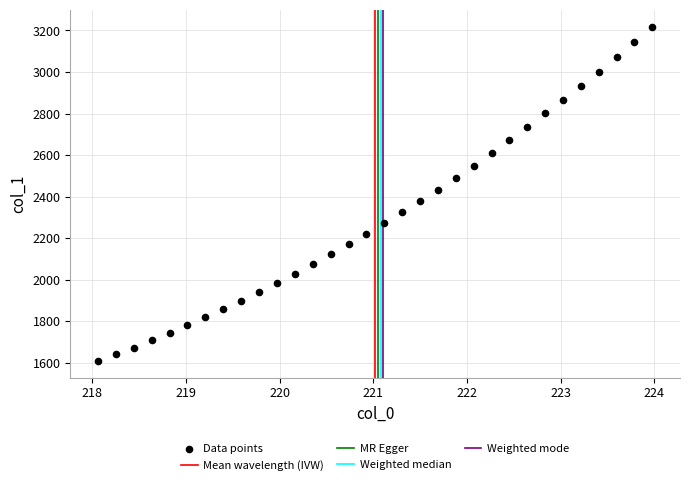

What is the range of Y values (max minus min)?

1610.6